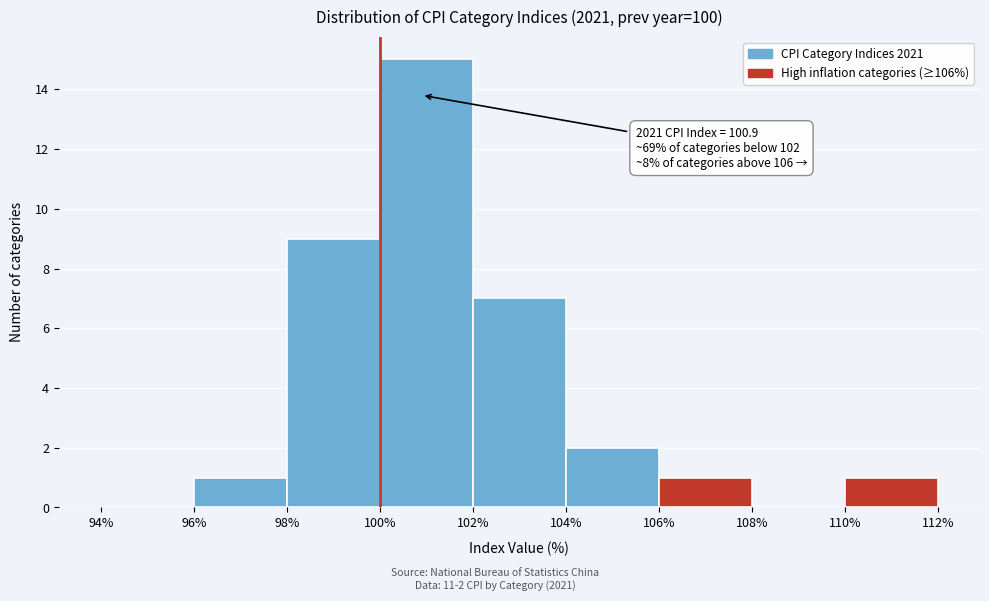

Over which range of the x-axis is the bar tallest?

100% to 102%